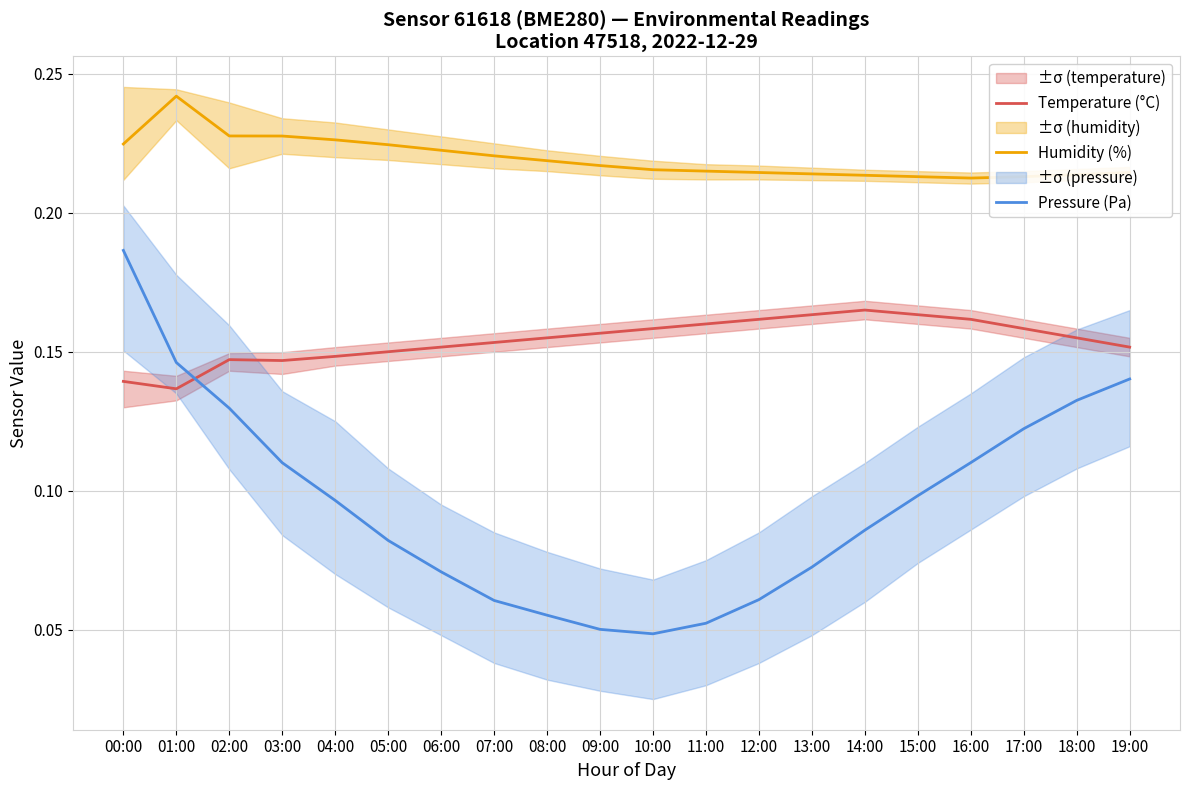

How many lines are shown in the chart?

3